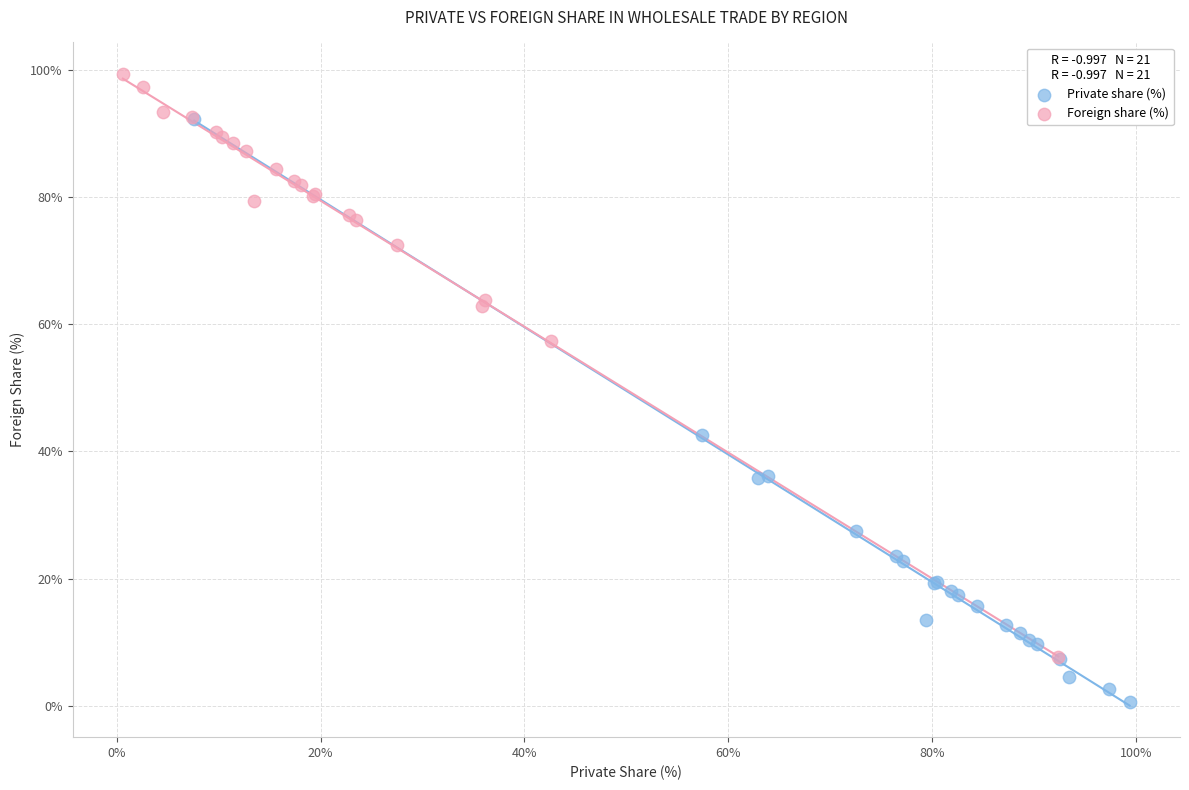

Which series contains the lowest Y value?

Private share (%)